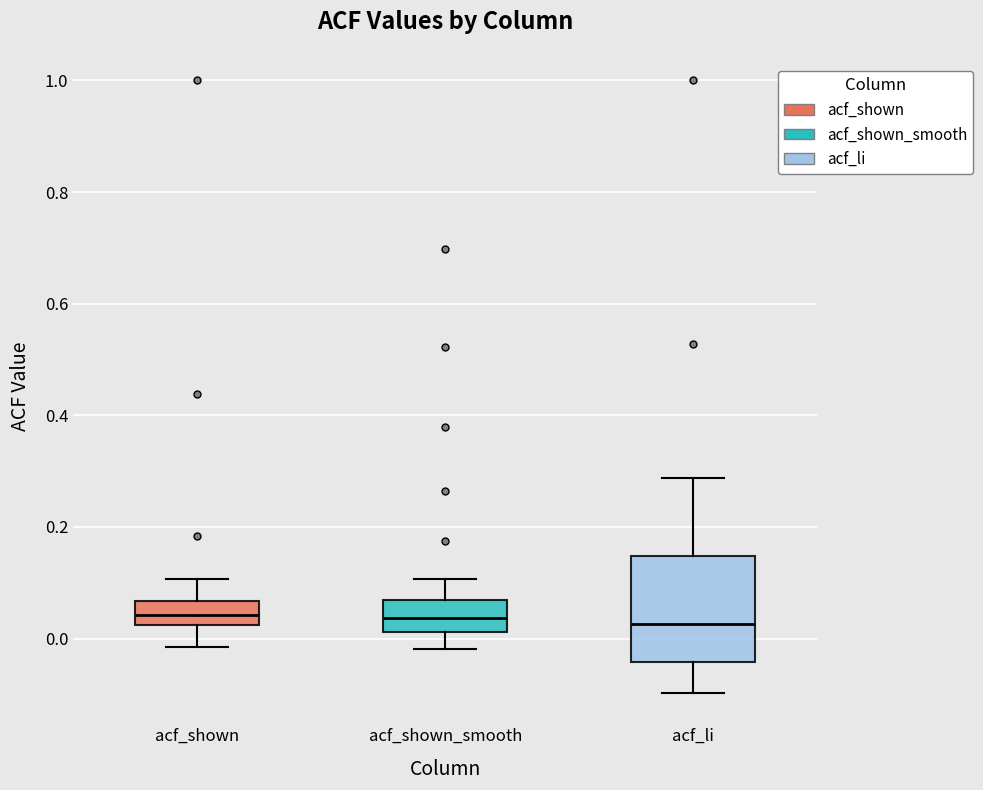

Reading left to right, transcribe this box plot: for each box, give where its median line is, the range the box spans, and where its two whiskers end, as read against the y-axis. The values are not printed on the chart, so give them approximately, as read against the axis.

acf_shown: median 0.04, box 0.02 to 0.06, whiskers -0.02 to 0.10
acf_shown_smooth: median 0.04, box 0.02 to 0.06, whiskers -0.02 to 0.10
acf_li: median 0.02, box -0.04 to 0.14, whiskers -0.10 to 0.28